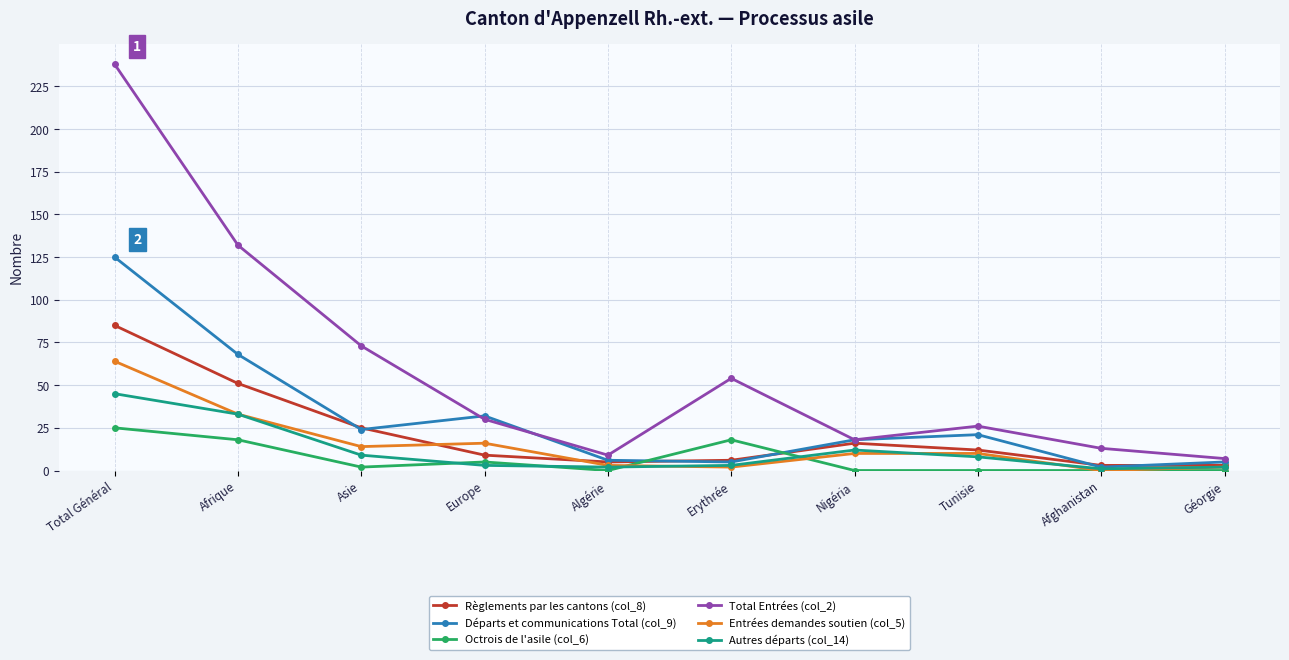

Where do Entrées demandes soutien (col_5) and Octrois de l'asile (col_6) first cross each other?

Algérie and Erythrée